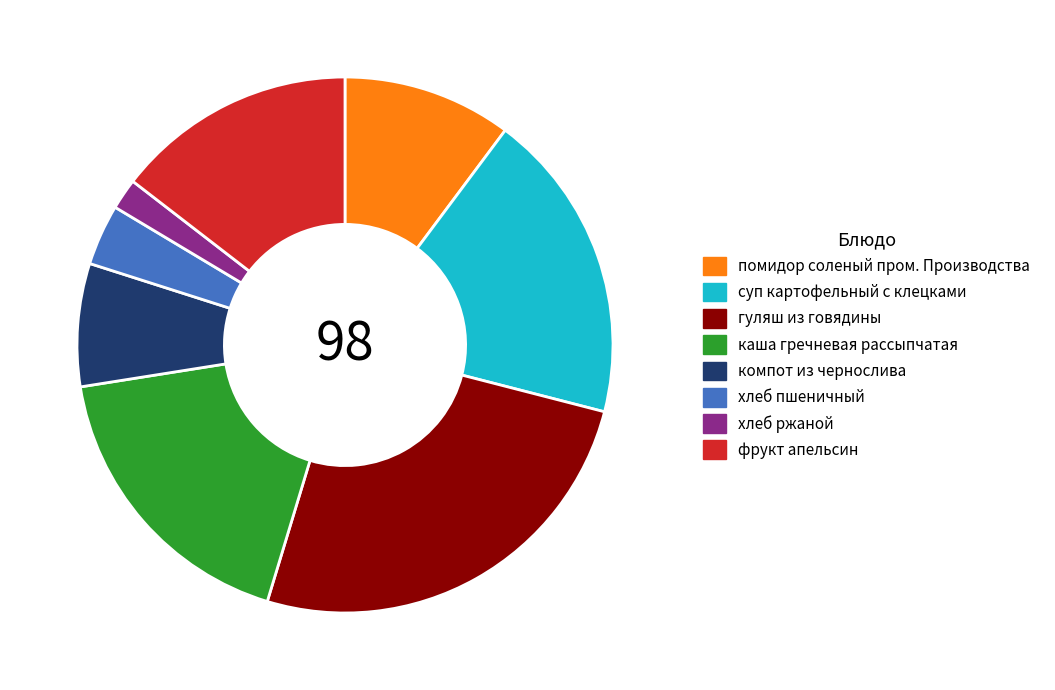

Rank the categories by value from highest to lowest.

гуляш из говядины, суп картофельный с клецками, каша гречневая рассыпчатая, фрукт апельсин, помидор соленый пром. Производства, компот из чернослива, хлеб пшеничный, хлеб ржаной